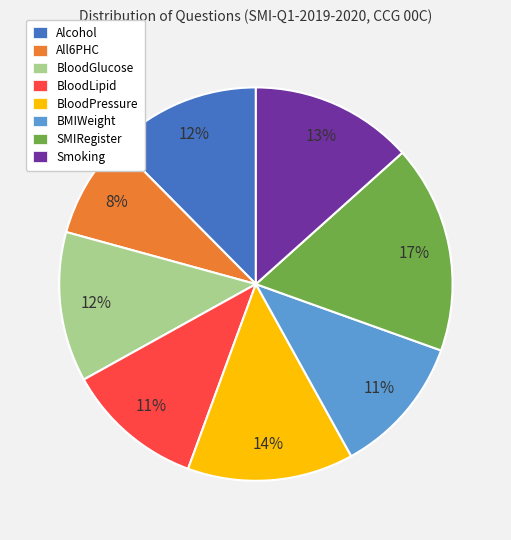

Does BloodLipid account for over 50% of the chart?

No